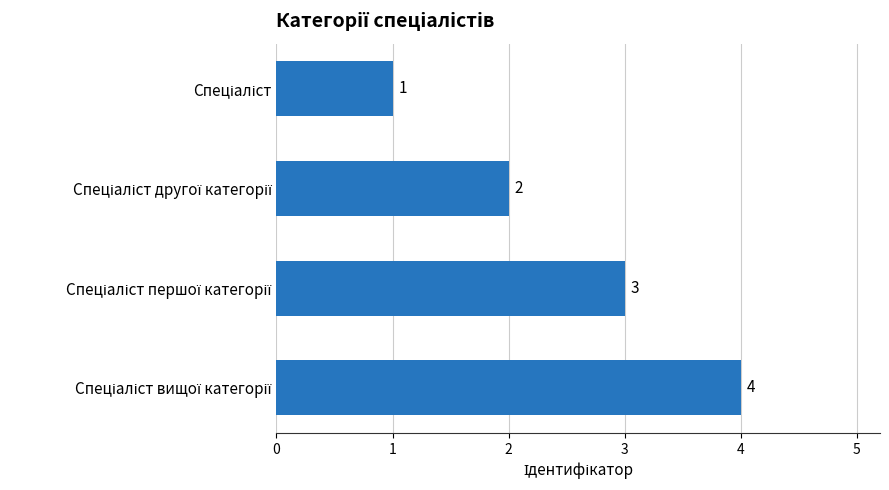

What is the value of the 3rd bar from the top?

3